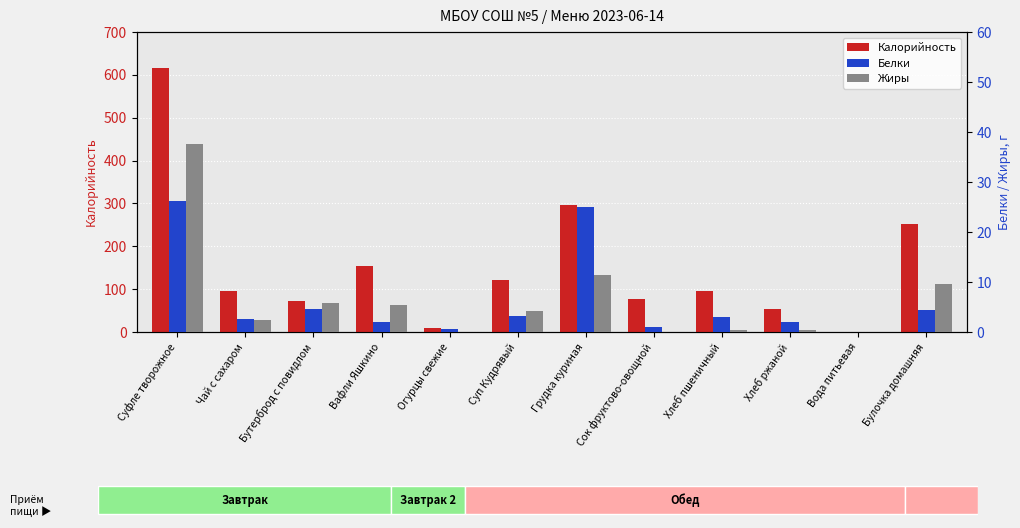

What is the difference between the Жиры values at Чай с сахаром and Булочка домашняя?

7.1